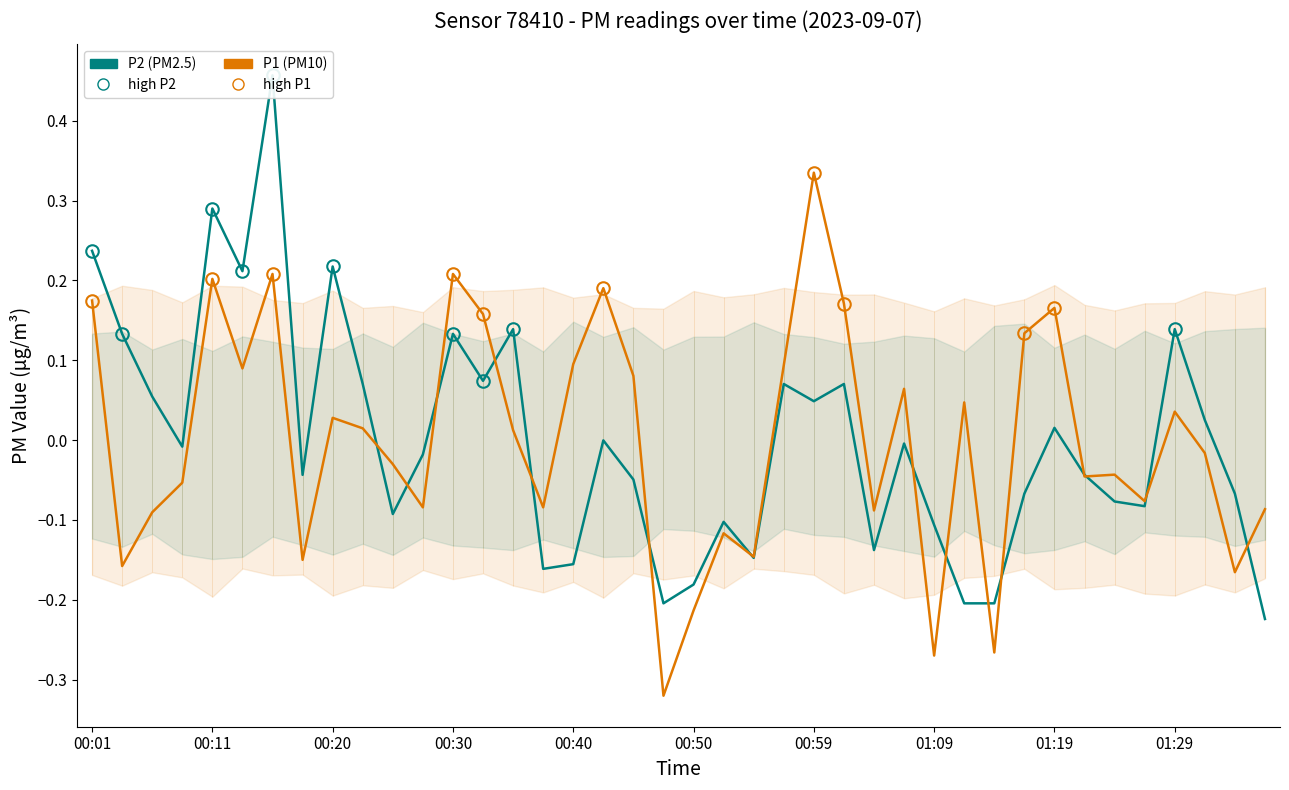

List the series in order of their peak value, lowest first.

P1 (PM10), P2 (PM2.5)